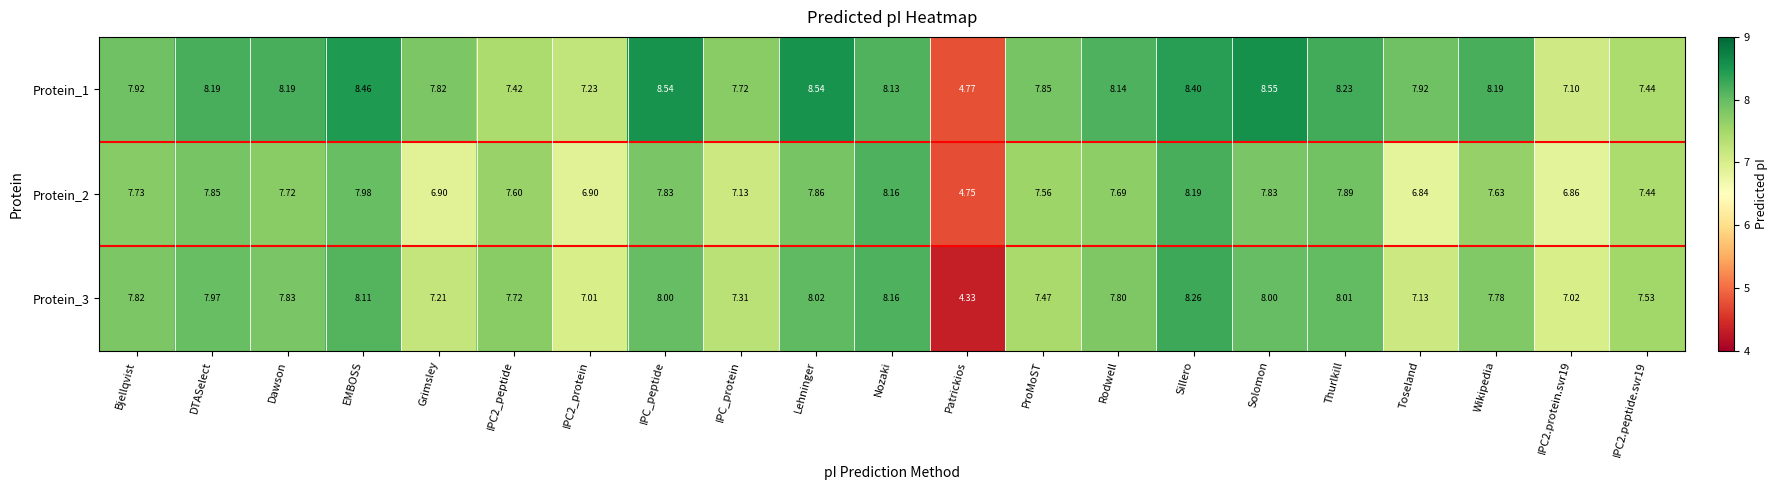

Is the value of Protein_1 at IPC2_peptide greater than the value of Protein_3 at Thurlkill?

No